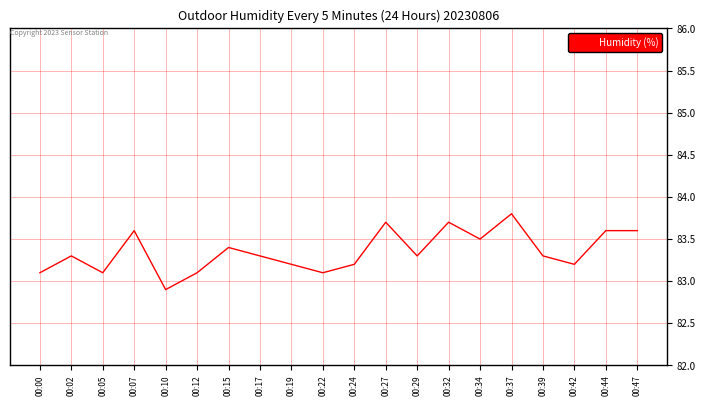

What is the approximate value at 00:07?

83.6